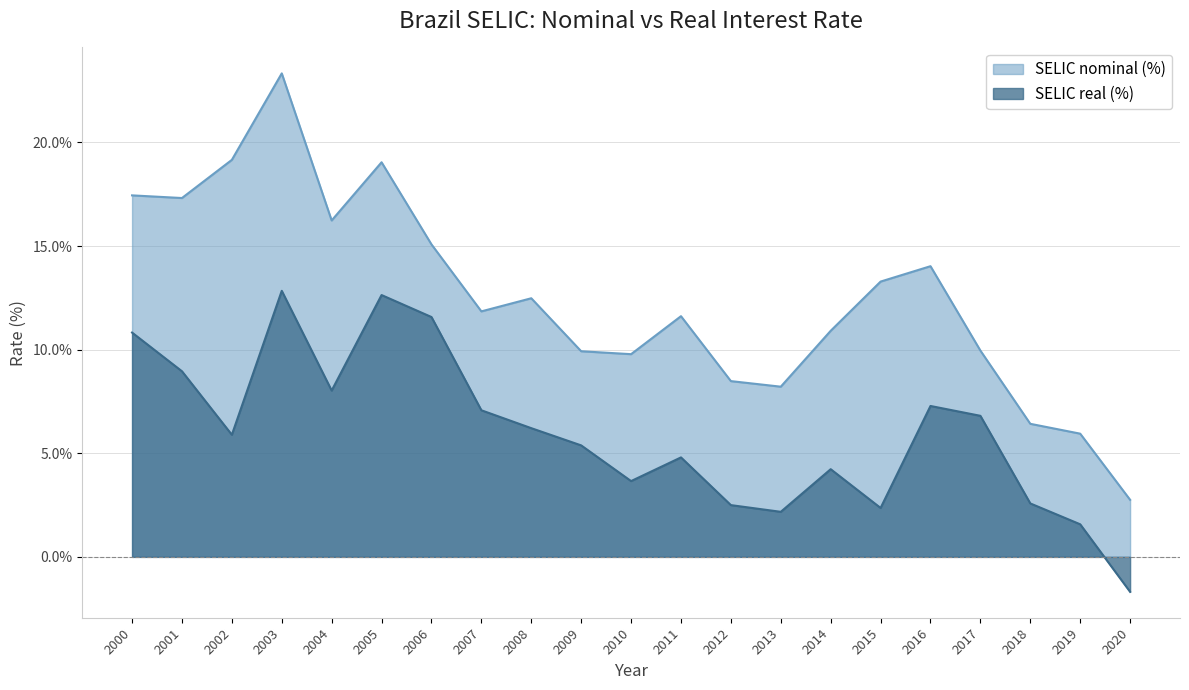

What is the spread (max minus min) of values at 2016?

6.7